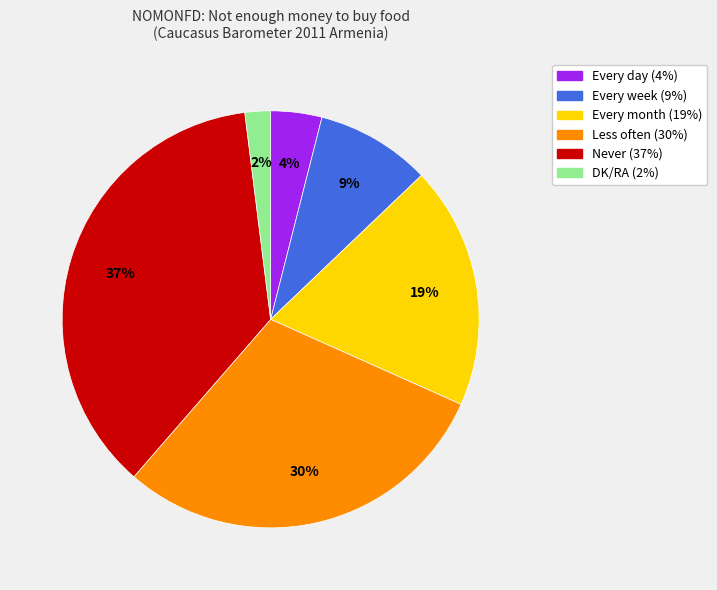

Is it true that Every day is 4% of the pie?

True